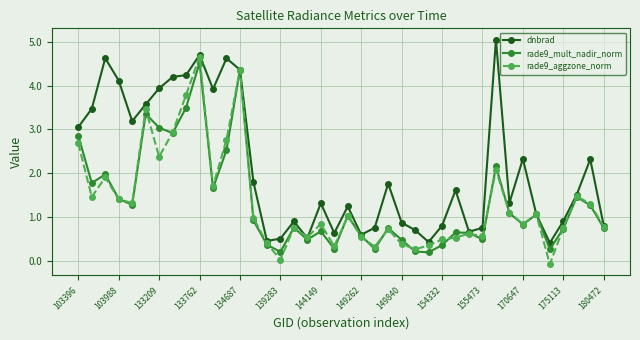

True or false: rade9_aggzone_norm has more than 0 interior local peaks.

True